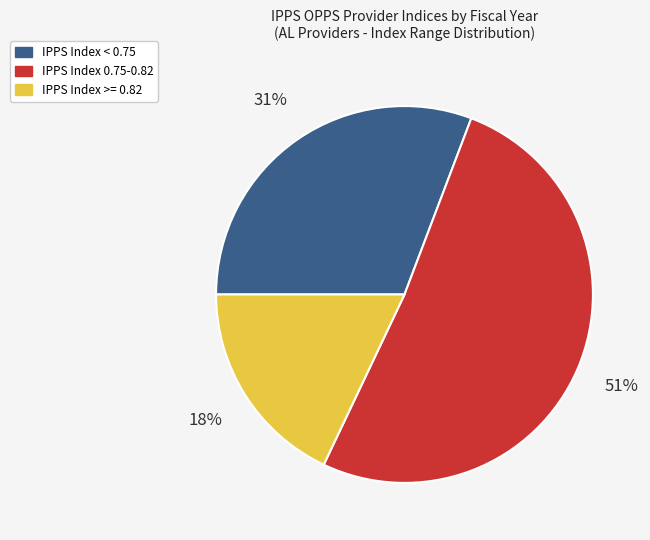

How many slices are in this pie chart?

3